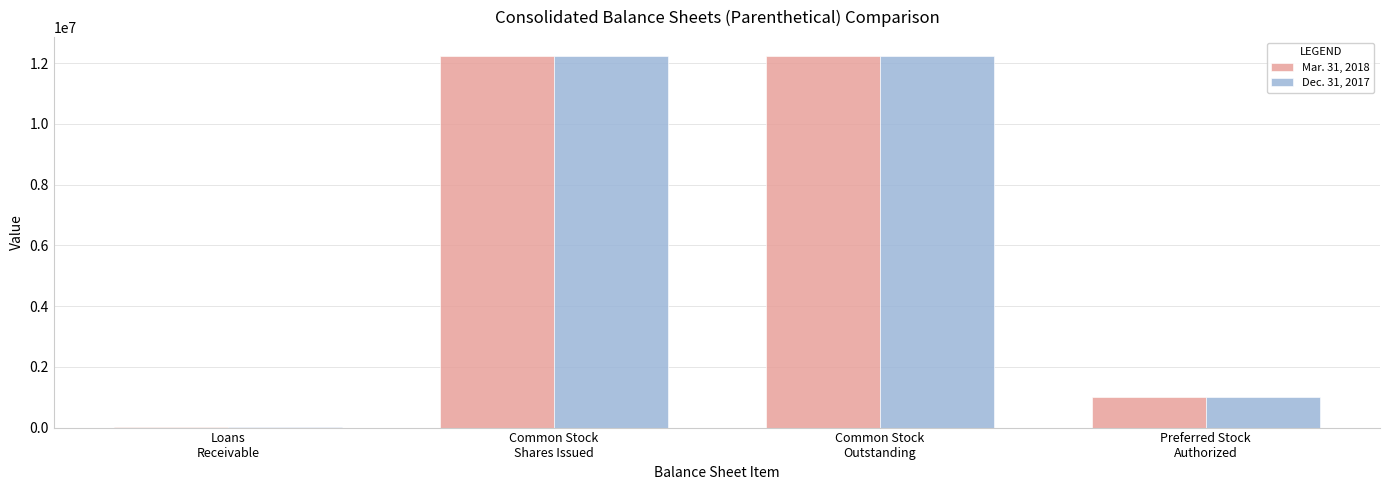

What is the maximum value shown in the chart?

12242434